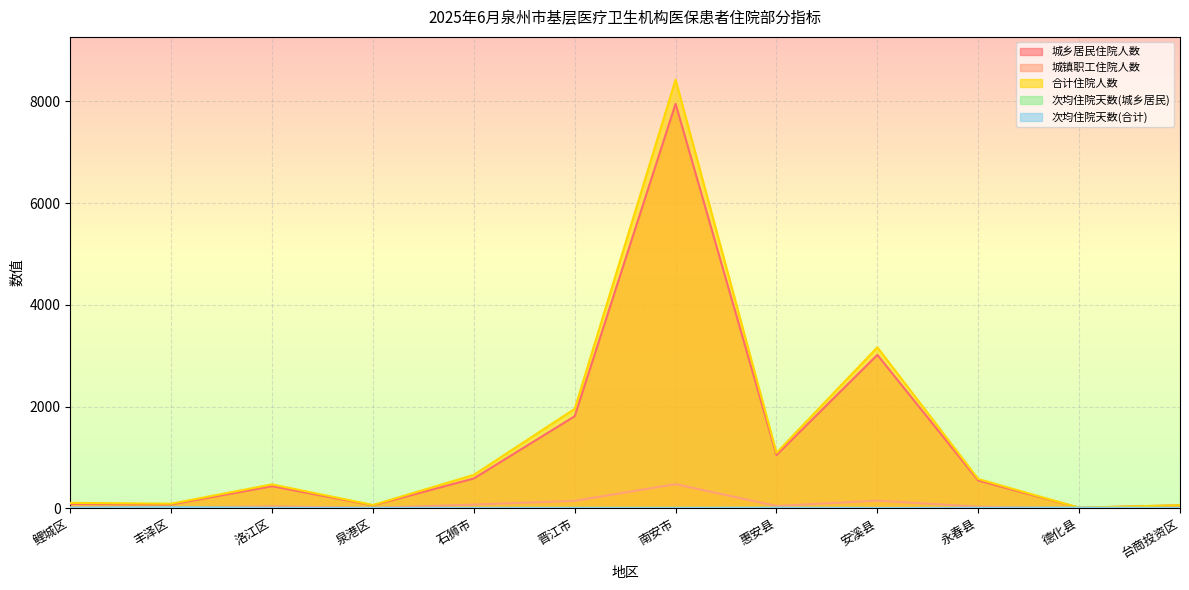

What is the difference between the 次均住院天数(合计) values at 石狮市 and 鲤城区?

2.9